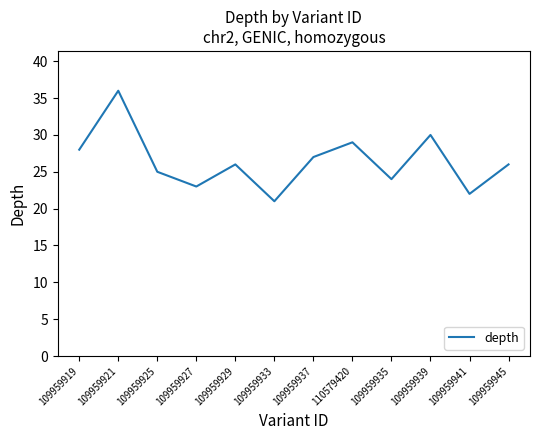

Which category has the highest value across all series?

109959921